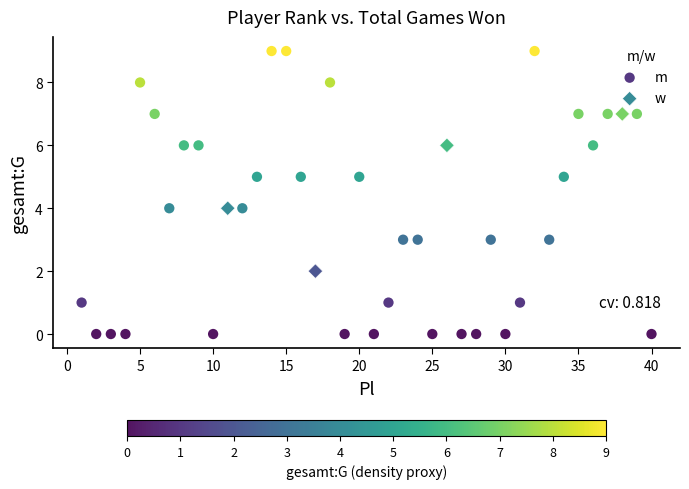

Which series reaches the minimum Y coordinate?

m